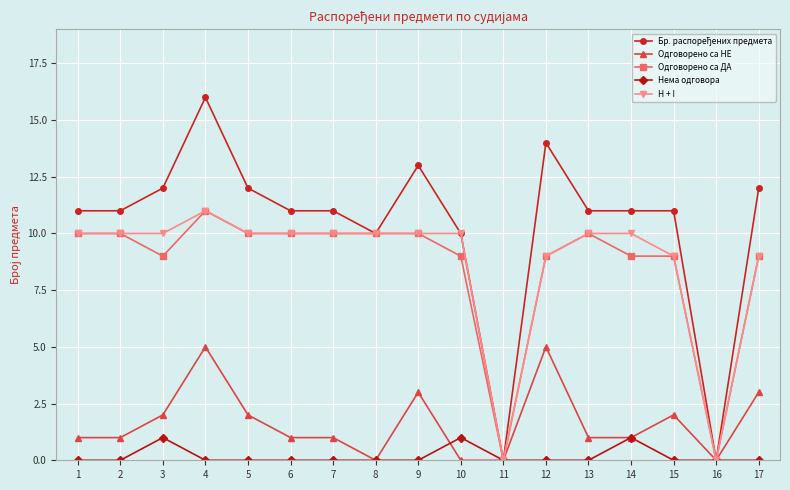

What is the difference between the highest and lowest values at 2?

11